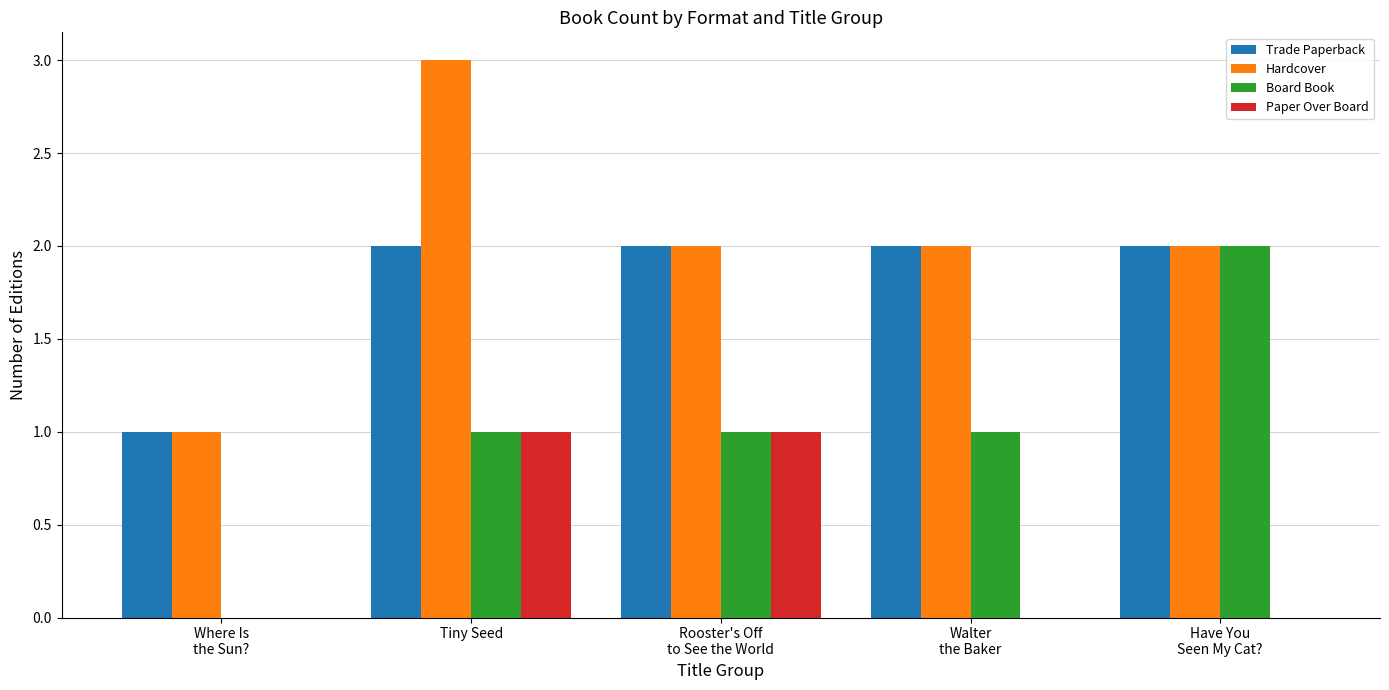

The value of Paper Over Board at Rooster's Off
to See the World is 1. True or false?

True